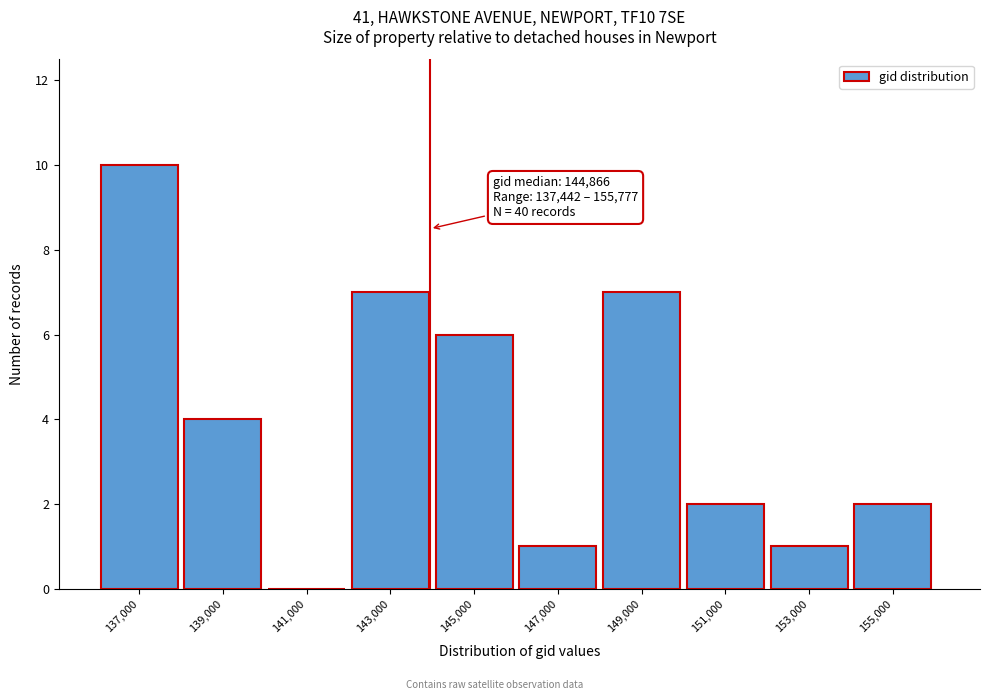

Reading left to right, list all the values displayed in this chart.

137,000=10	139,000=4	141,000=0	143,000=7	145,000=6	147,000=1	149,000=7	151,000=2	153,000=1	155,000=2